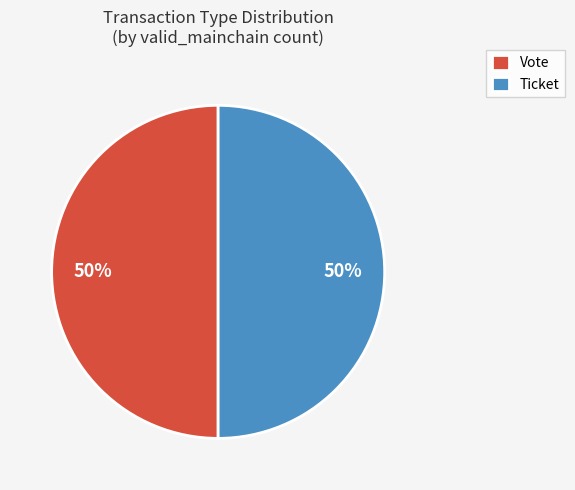

Count the number of slices in the pie.

2